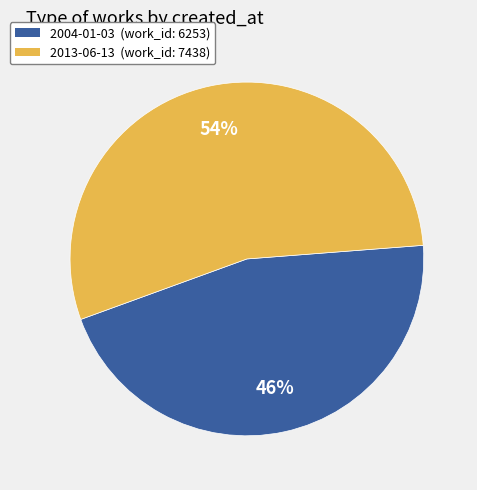

Is it true that 2004-01-03 is 46% of the pie?

True